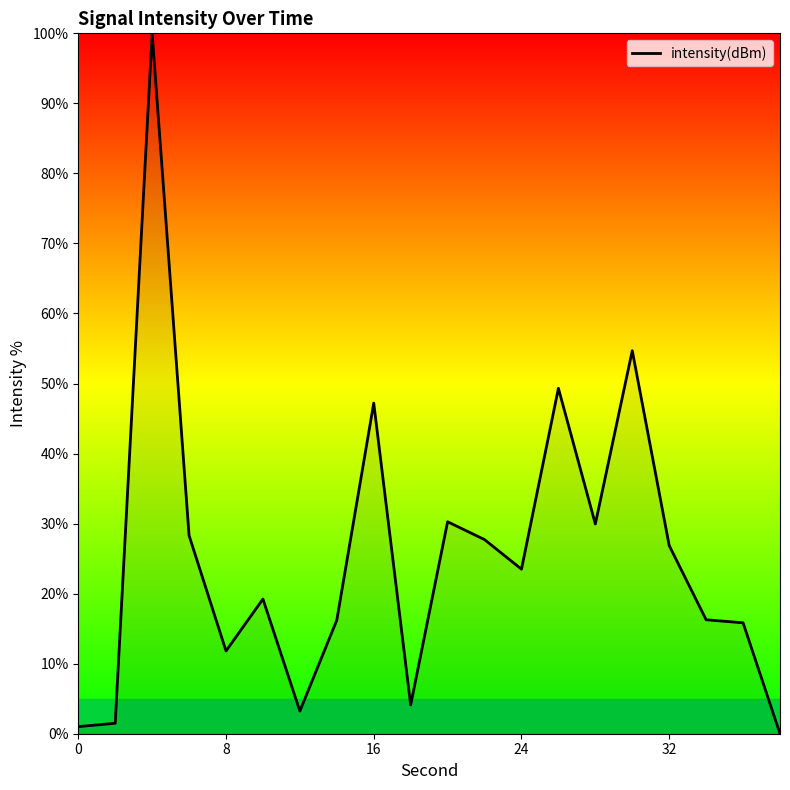

What is the difference between the maximum and minimum values?

100.0